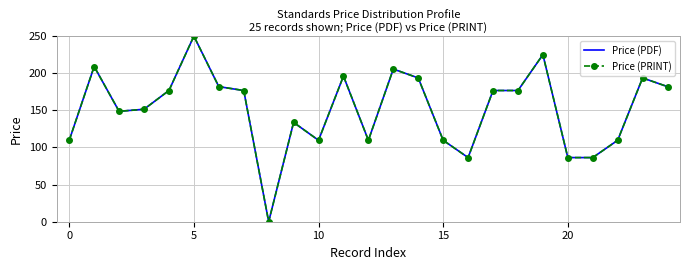

True or false: Price (PRINT) and Price (PDF) intersect in this chart.

False